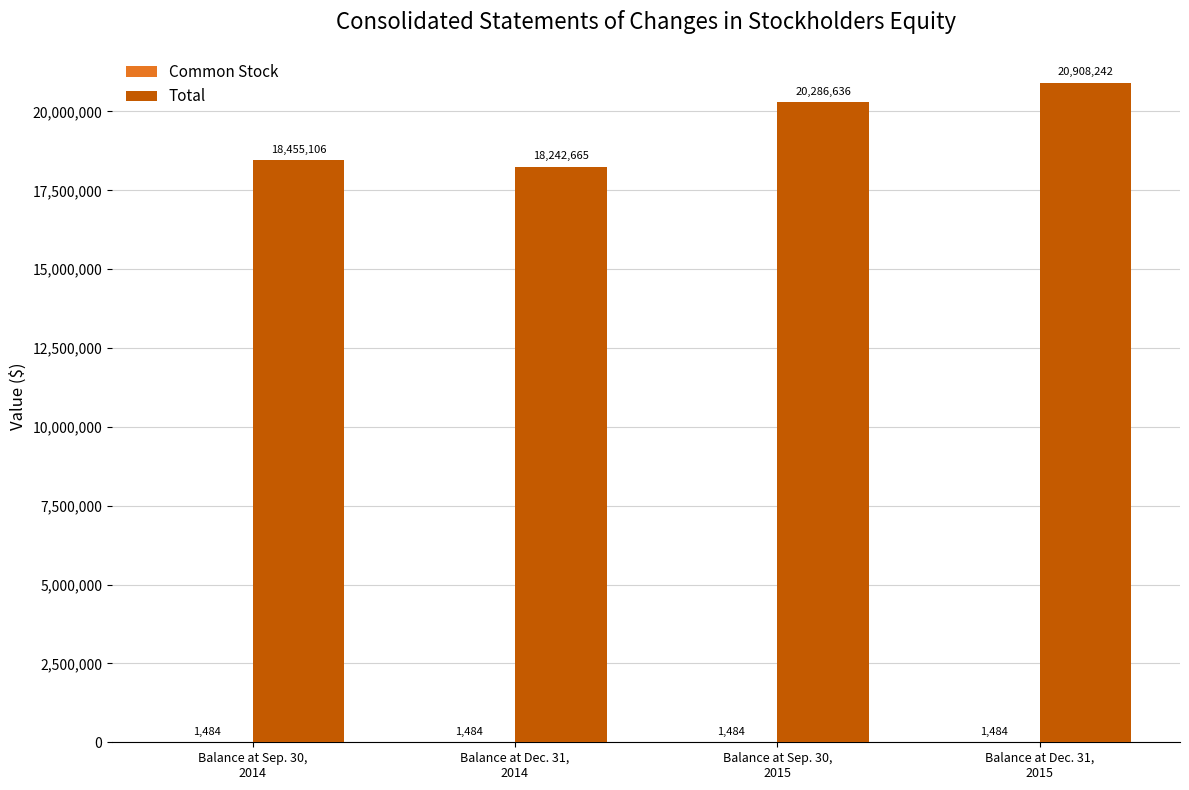

What is the greatest value displayed?

20908242